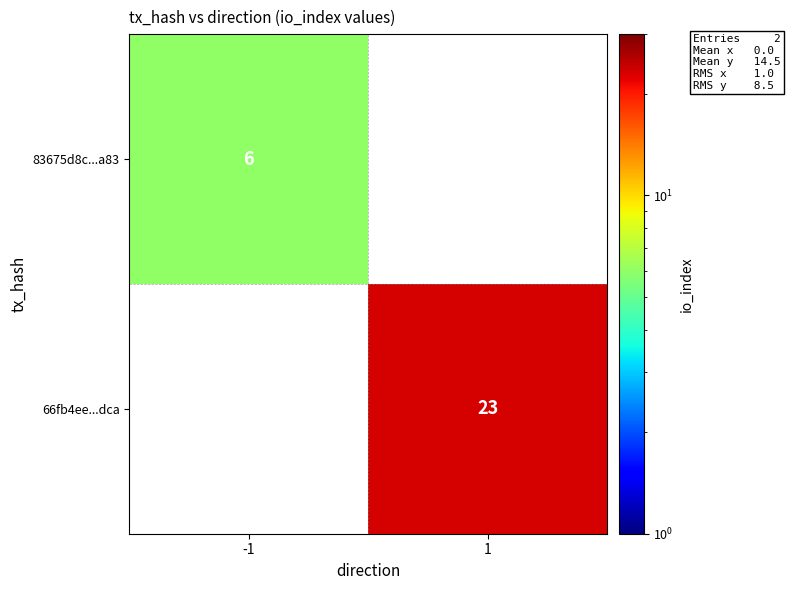

The value of 66fb4ee...dca at 1 is 23. True or false?

True